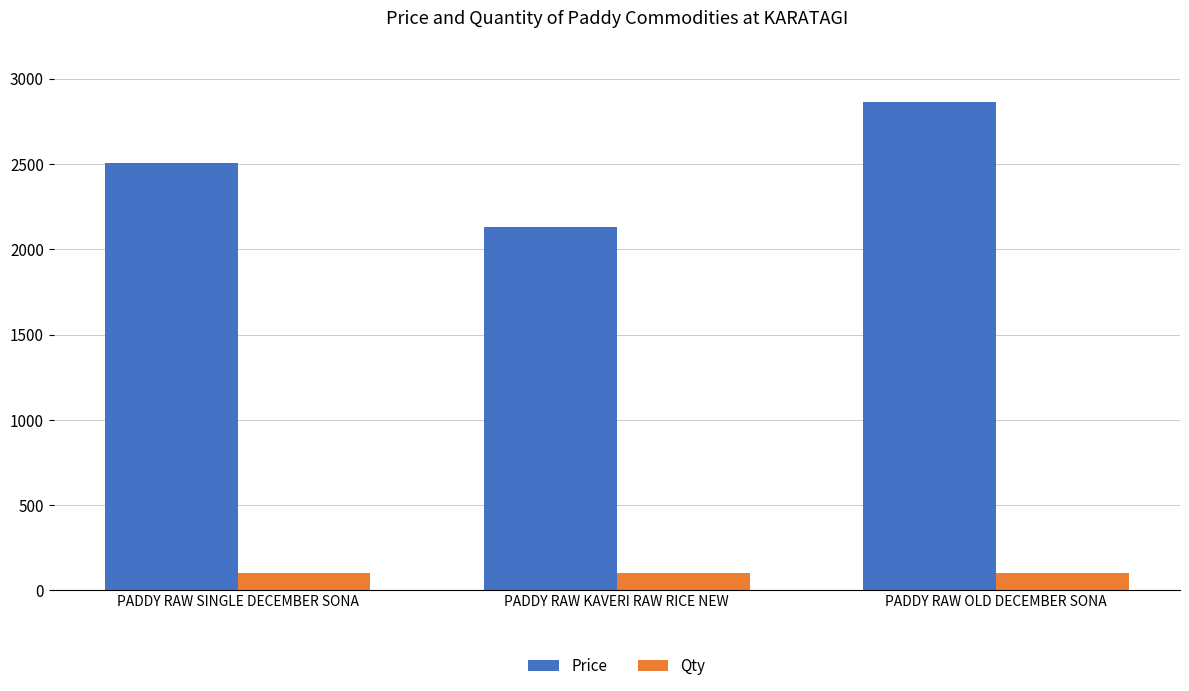

At PADDY RAW OLD DECEMBER SONA, list the series in order from smallest to largest.

Qty, Price